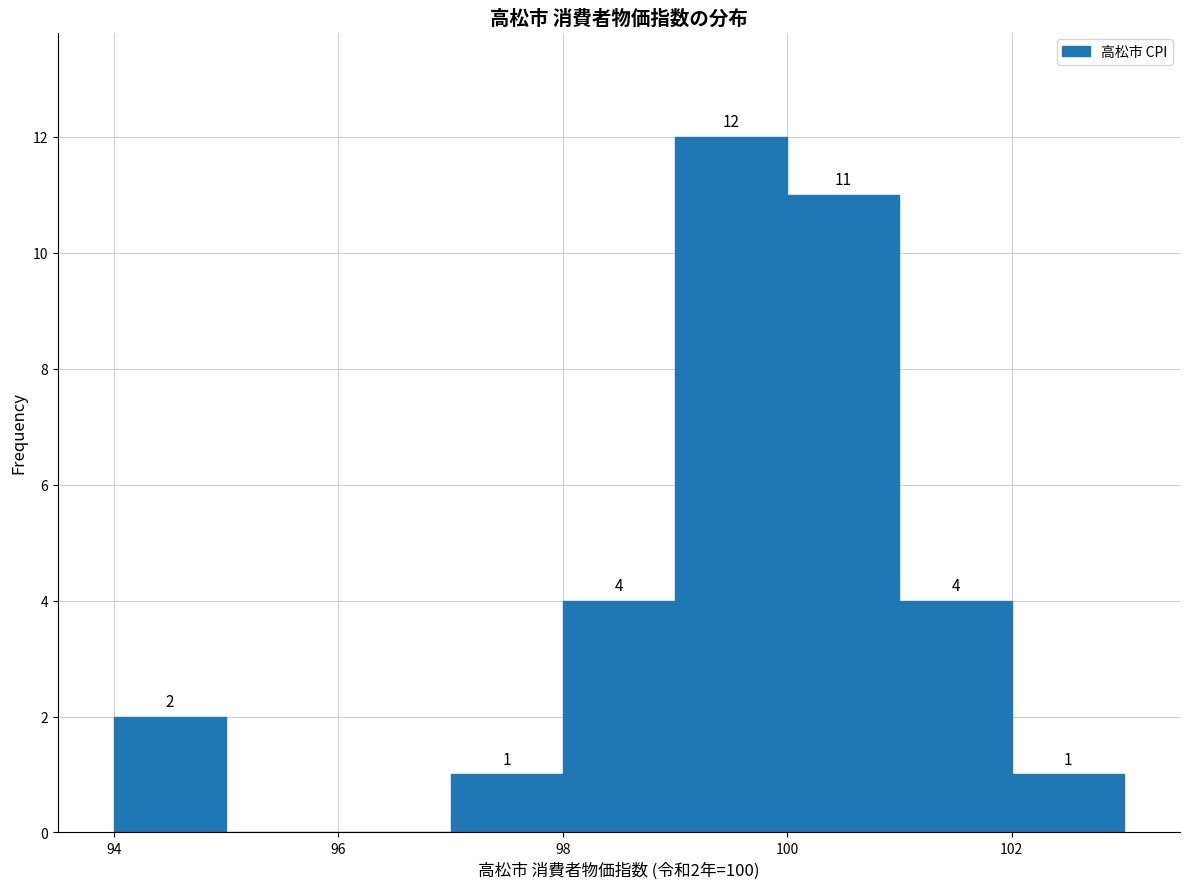

Over which range of the x-axis is the bar tallest?

99 to 100